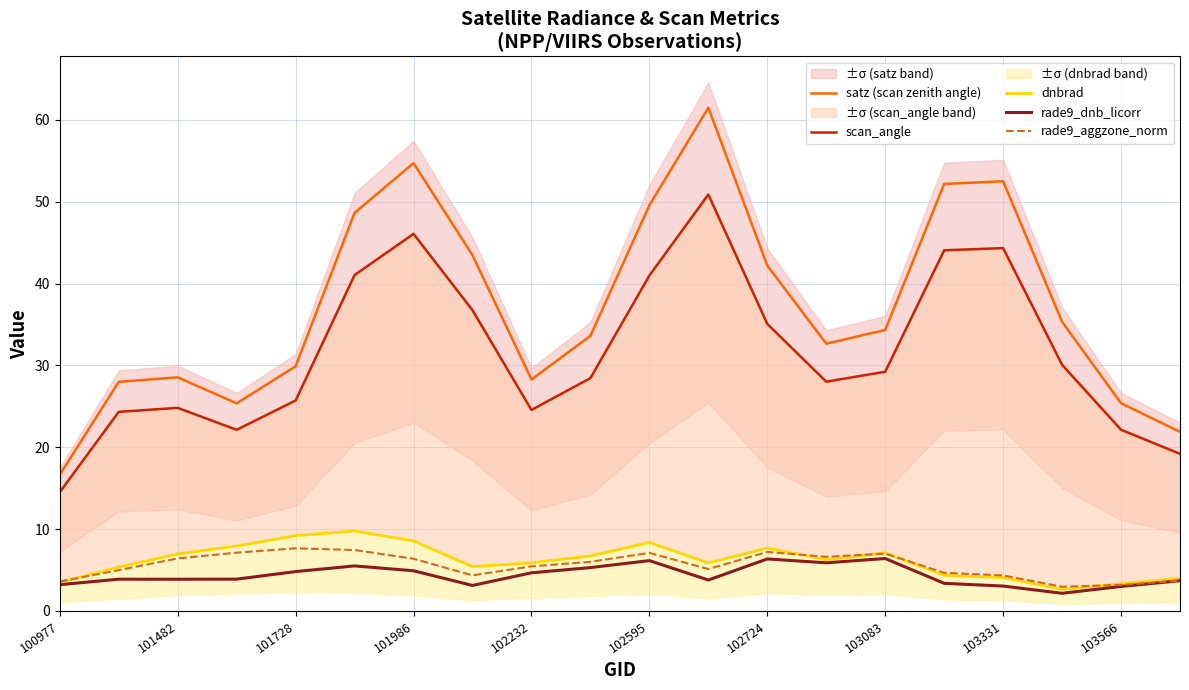

Reading left to right, transcribe all the data shown in this chart.

satz (scan zenith angle): 16.7	28.0	28.6	25.4	29.9	48.7	54.7	43.5	28.3	33.6	49.6	61.5	42.2	32.7	34.3	52.2	52.5	35.3	25.4	21.9
scan_angle: 14.5	24.3	24.8	22.1	25.7	41.1	46.1	36.8	24.6	28.5	41.0	50.9	35.1	28.0	29.2	44.1	44.3	30.1	22.1	19.2
dnbrad: 3.5	5.4	7.0	7.9	9.2	9.8	8.6	5.4	5.9	6.7	8.4	5.9	7.7	6.3	7.1	4.4	4.1	2.7	3.3	4.0
rade9_dnb_licorr: 3.2	3.9	3.9	3.9	4.8	5.5	4.9	3.1	4.7	5.3	6.2	3.8	6.4	5.9	6.4	3.4	3.0	2.2	3.0	3.7
rade9_aggzone_norm: 3.6	5.0	6.4	7.1	7.7	7.5	6.4	4.4	5.5	6.0	7.1	5.1	7.2	6.6	7.0	4.7	4.3	3.0	3.2	3.7